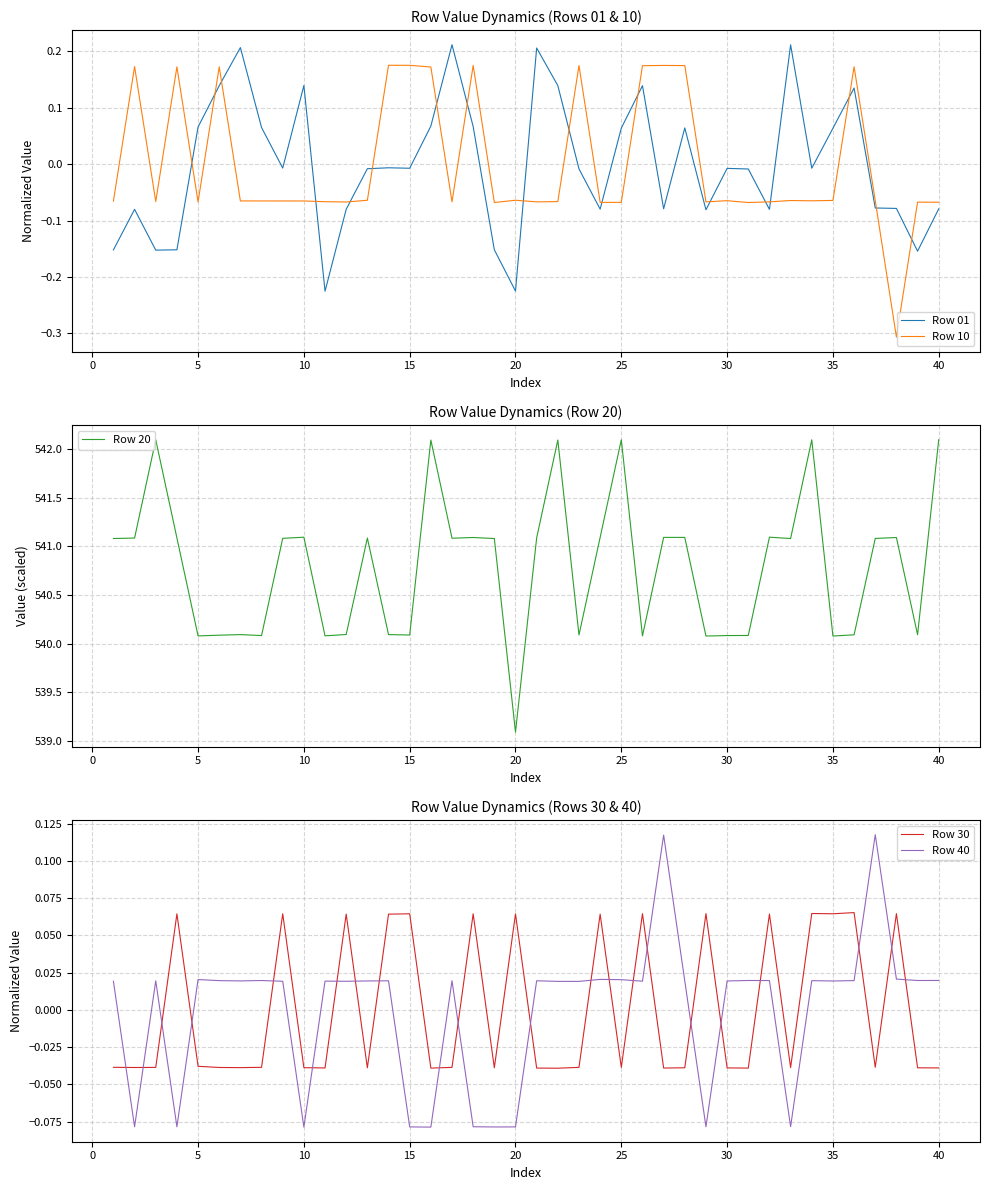

What is the highest value of the Row 20 series?

542.1